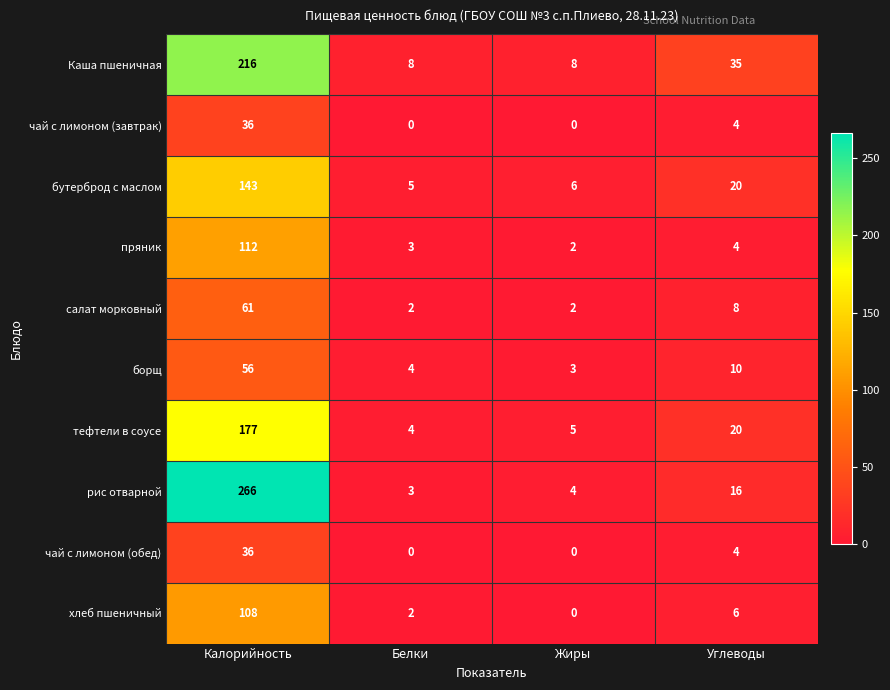

What is the maximum value shown in the chart?

266